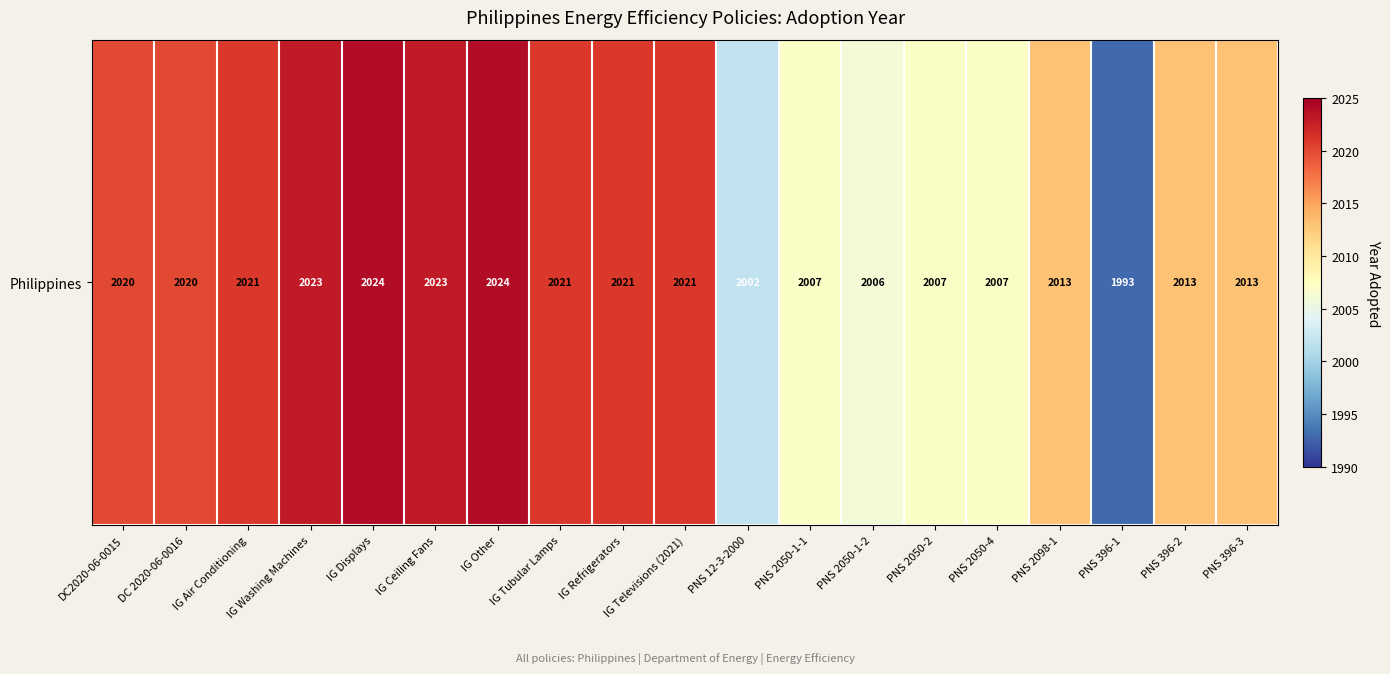

Rank the categories by value from lowest to highest.

PNS 396-1, PNS 12-3-2000, PNS 2050-1-2, PNS 2050-1-1, PNS 2050-2, PNS 2050-4, PNS 2098-1, PNS 396-2, PNS 396-3, DC2020-06-0015, DC 2020-06-0016, IG Air Conditioning, IG Tubular Lamps, IG Refrigerators, IG Televisions (2021), IG Washing Machines, IG Ceiling Fans, IG Displays, IG Other